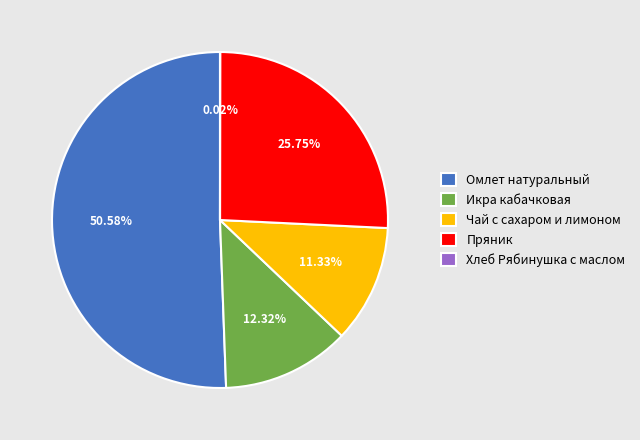

To the nearest percent, what portion does Омлет натуральный represent?

51%